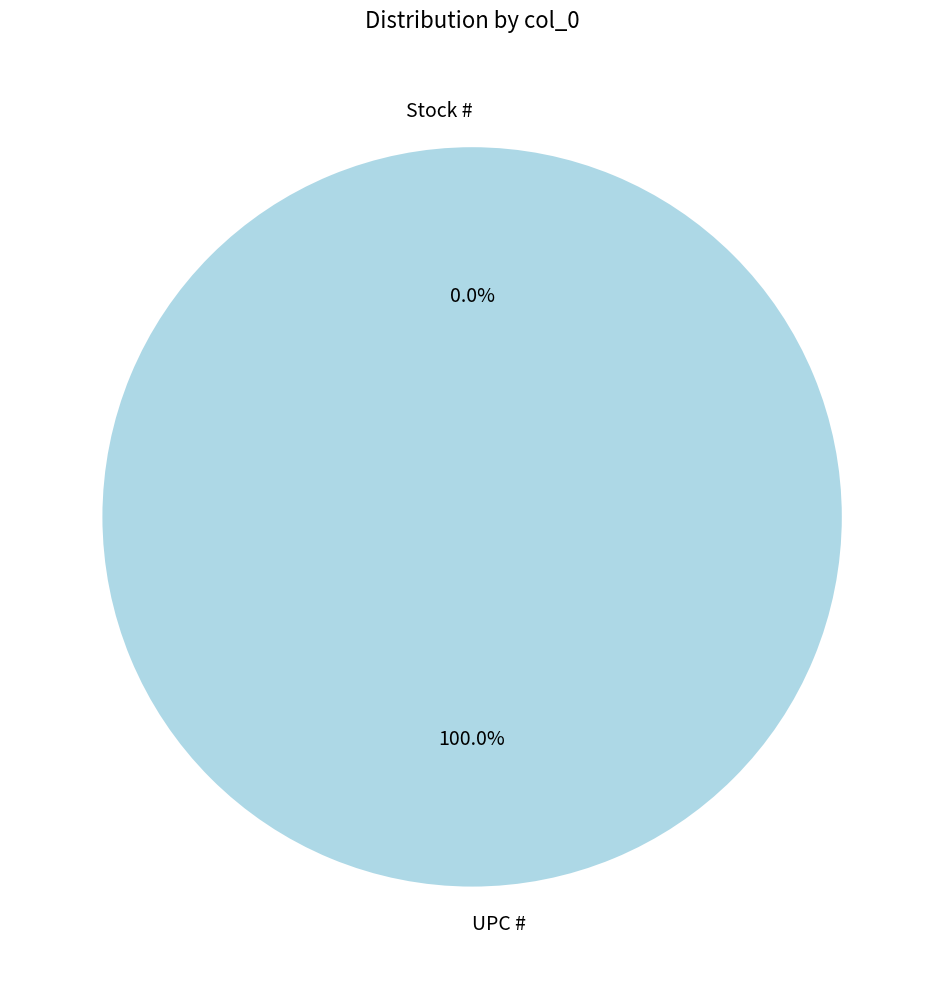

To the nearest percent, what is the average slice percentage?

50%